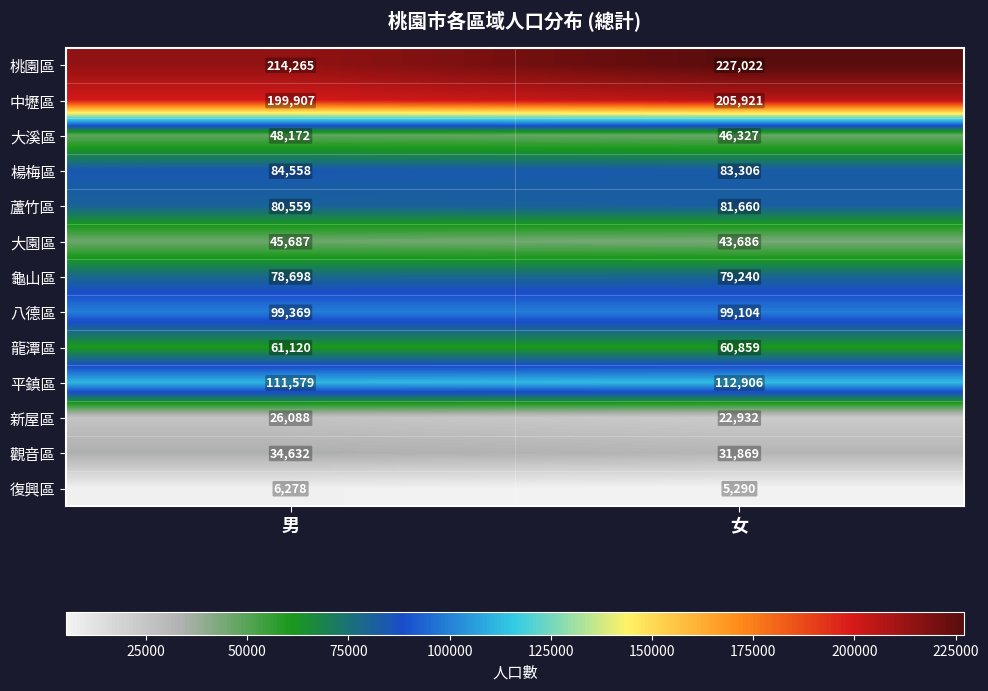

At 男, list the series in order from smallest to largest.

復興區, 新屋區, 觀音區, 大園區, 大溪區, 龍潭區, 龜山區, 蘆竹區, 楊梅區, 八德區, 平鎮區, 中壢區, 桃園區